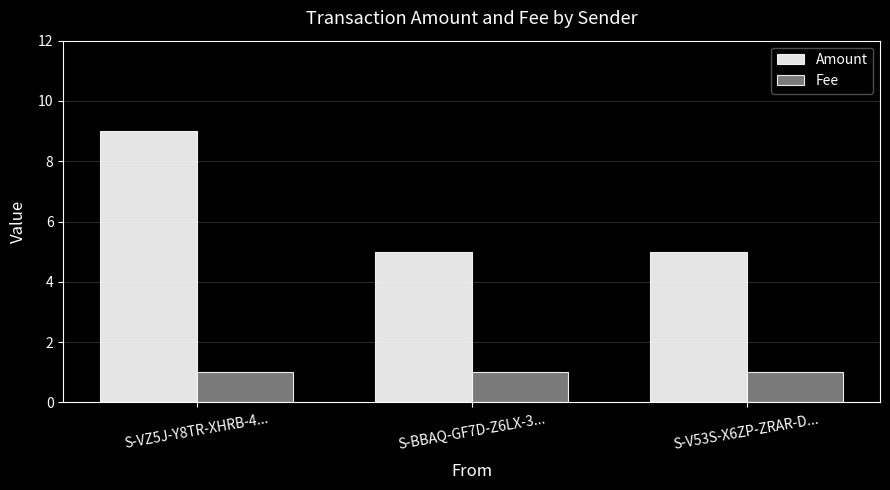

What is the average value of the Amount series?

6